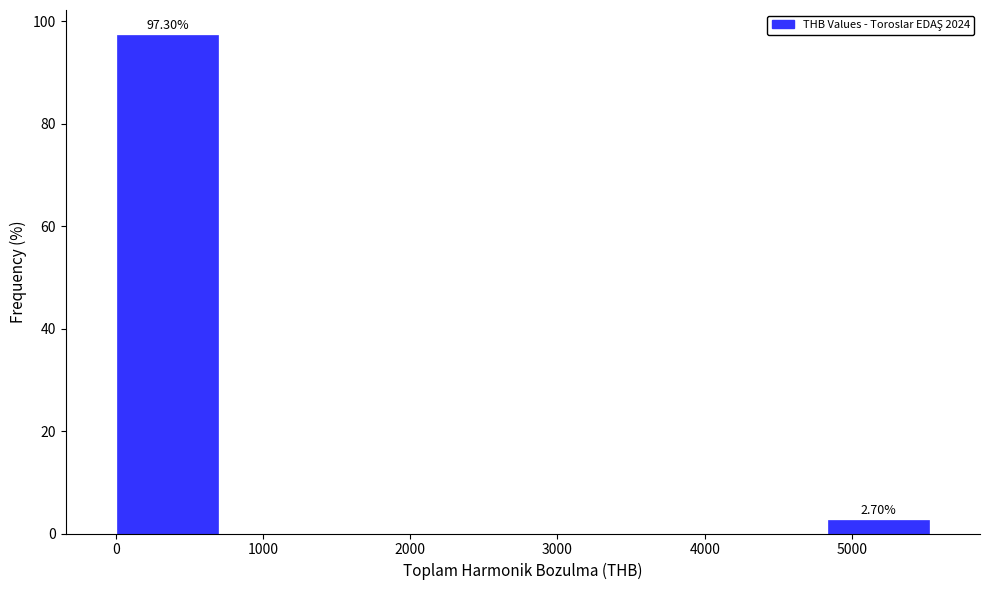

Which range on the x-axis has the tallest bar?

0 to 700